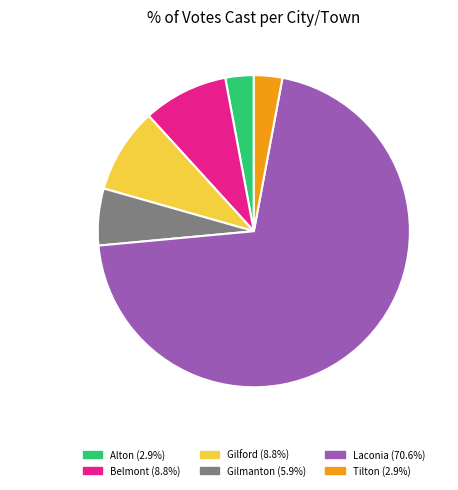

The Gilford slice represents 20% of the pie. True or false?

False